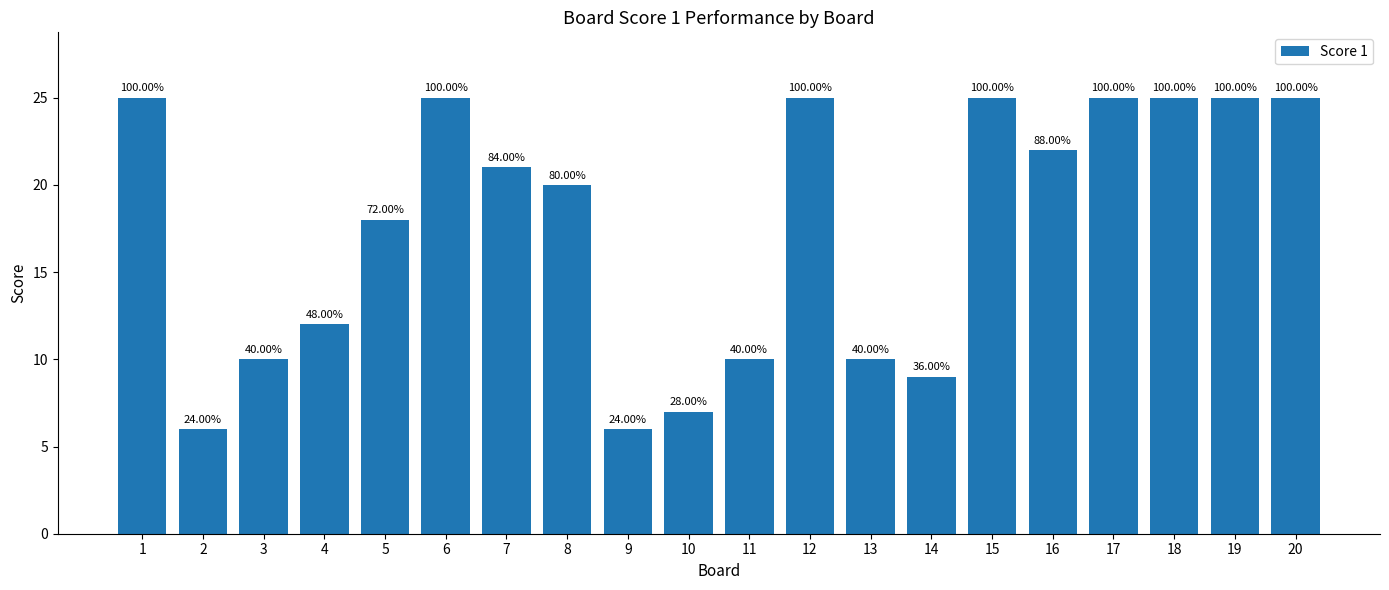

How many bars are there in total?

20